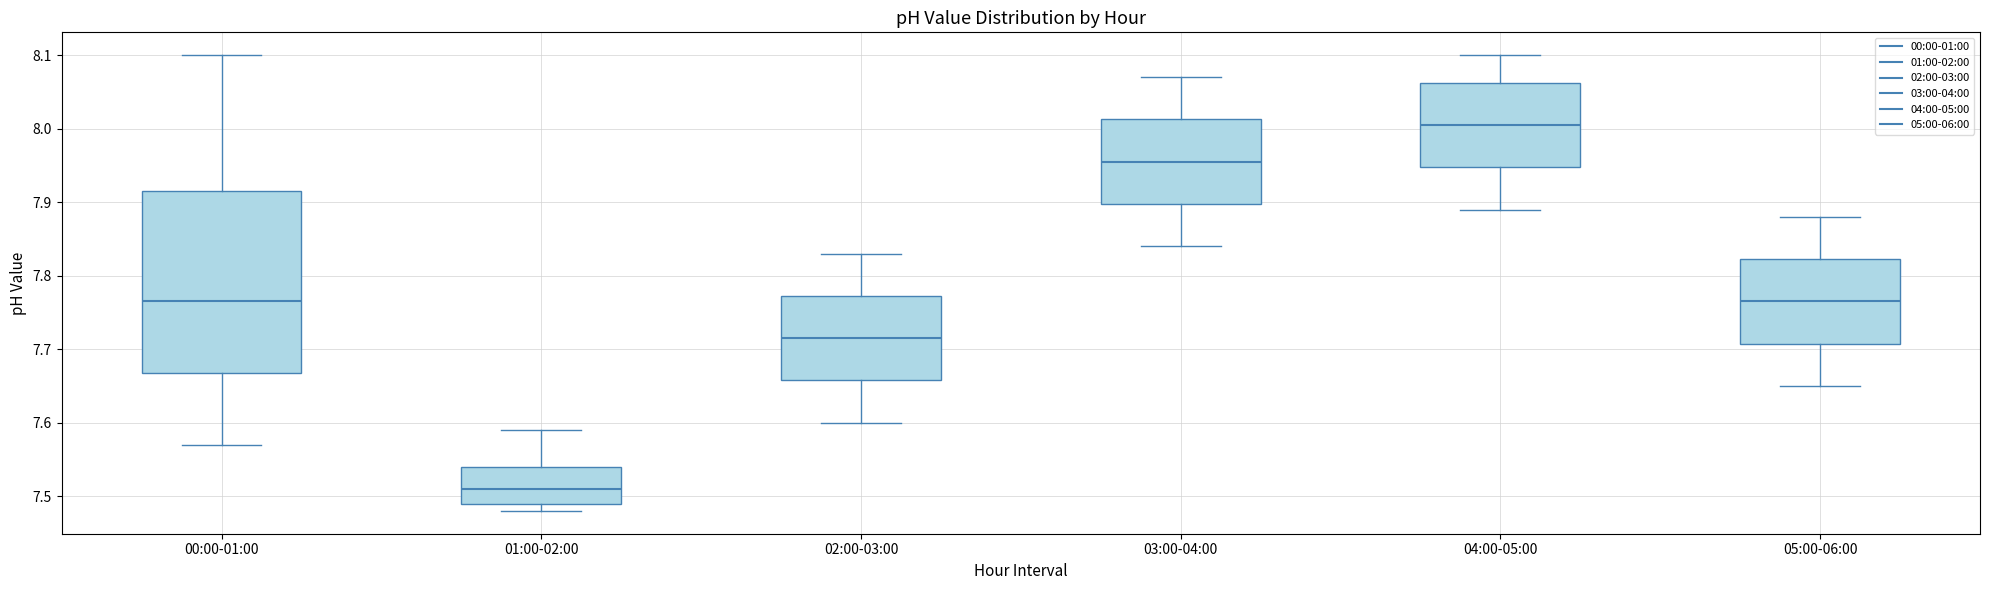

Reading left to right, transcribe this box plot: for each box, give where its median line is, the range the box spans, and where its two whiskers end, as read against the y-axis. The values are not printed on the chart, so give them approximately, as read against the axis.

00:00-01:00: median 7.77, box 7.67 to 7.92, whiskers 7.57 to 8.10
01:00-02:00: median 7.51, box 7.49 to 7.54, whiskers 7.48 to 7.59
02:00-03:00: median 7.72, box 7.66 to 7.77, whiskers 7.60 to 7.83
03:00-04:00: median 7.96, box 7.90 to 8.01, whiskers 7.84 to 8.07
04:00-05:00: median 8.01, box 7.95 to 8.06, whiskers 7.89 to 8.10
05:00-06:00: median 7.77, box 7.71 to 7.82, whiskers 7.65 to 7.88